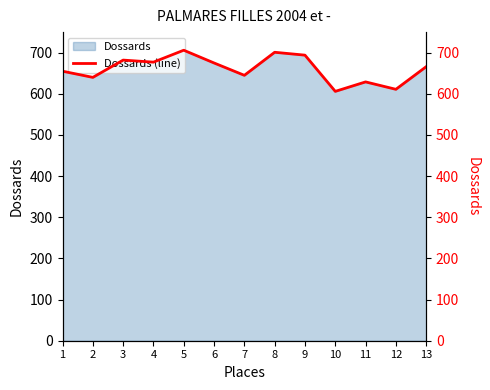

Which label corresponds to the smallest value in the chart?

10